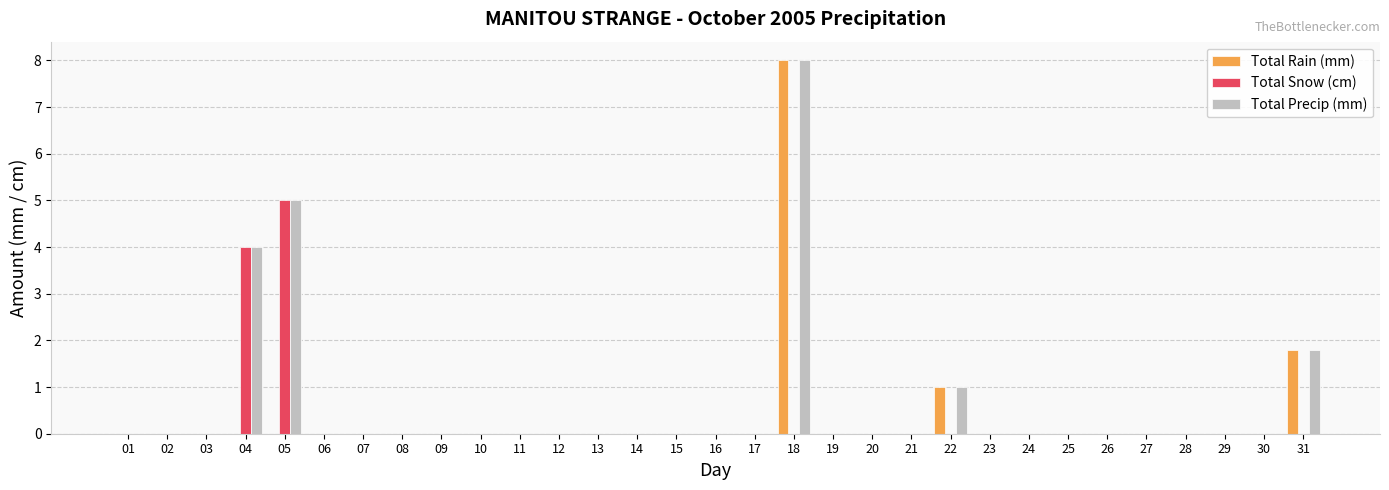

Reading left to right, transcribe all the data shown in this chart.

Total Rain (mm): 01=0.0	02=0.0	03=0.0	04=0.0	05=0.0	06=0.0	07=0.0	08=0.0	09=0.0	10=0.0	11=0.0	12=0.0	13=0.0	14=0.0	15=0.0	16=0.0	17=0.0	18=8.0	19=0.0	20=0.0	21=0.0	22=1.0	23=0.0	24=0.0	25=0.0	26=0.0	27=0.0	28=0.0	29=0.0	30=0.0	31=1.8
Total Snow (cm): 01=0.0	02=0.0	03=0.0	04=4.0	05=5.0	06=0.0	07=0.0	08=0.0	09=0.0	10=0.0	11=0.0	12=0.0	13=0.0	14=0.0	15=0.0	16=0.0	17=0.0	18=0.0	19=0.0	20=0.0	21=0.0	22=0.0	23=0.0	24=0.0	25=0.0	26=0.0	27=0.0	28=0.0	29=0.0	30=0.0	31=0.0
Total Precip (mm): 01=0.0	02=0.0	03=0.0	04=4.0	05=5.0	06=0.0	07=0.0	08=0.0	09=0.0	10=0.0	11=0.0	12=0.0	13=0.0	14=0.0	15=0.0	16=0.0	17=0.0	18=8.0	19=0.0	20=0.0	21=0.0	22=1.0	23=0.0	24=0.0	25=0.0	26=0.0	27=0.0	28=0.0	29=0.0	30=0.0	31=1.8